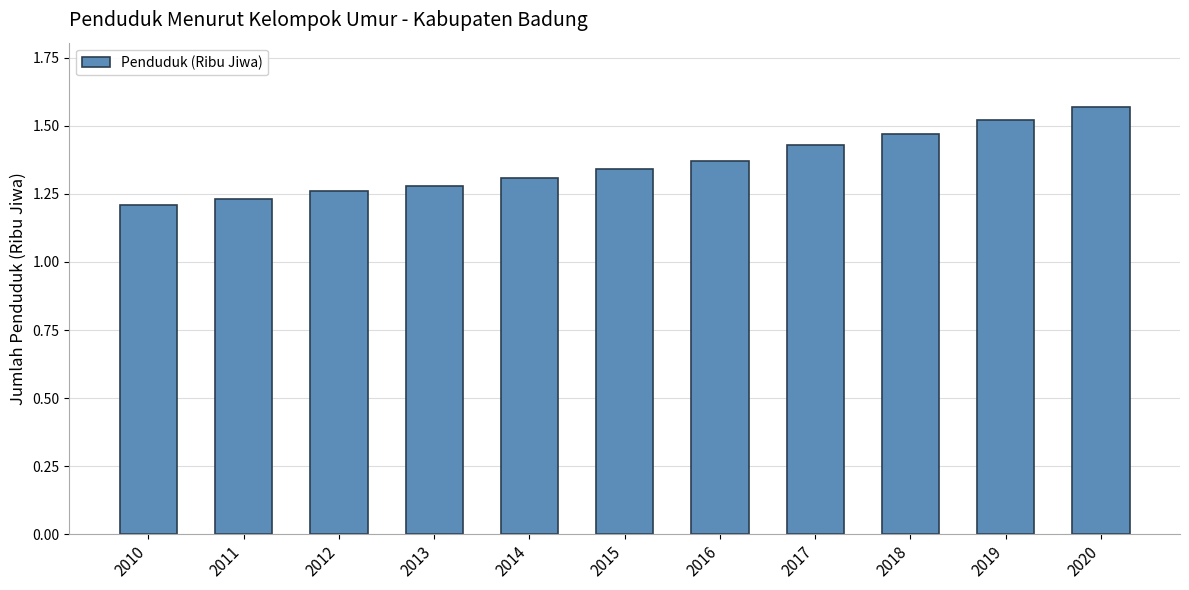

Count the values in the range 1 to 2.

11